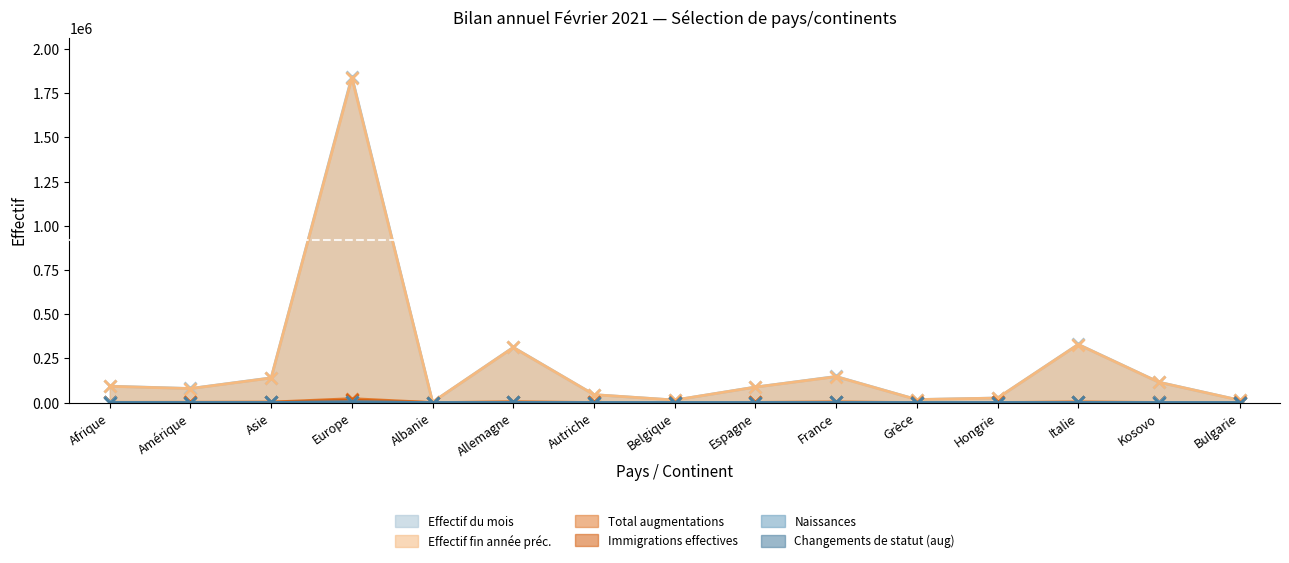

True or false: Effectif du mois has more than 1 interior local peaks.

True